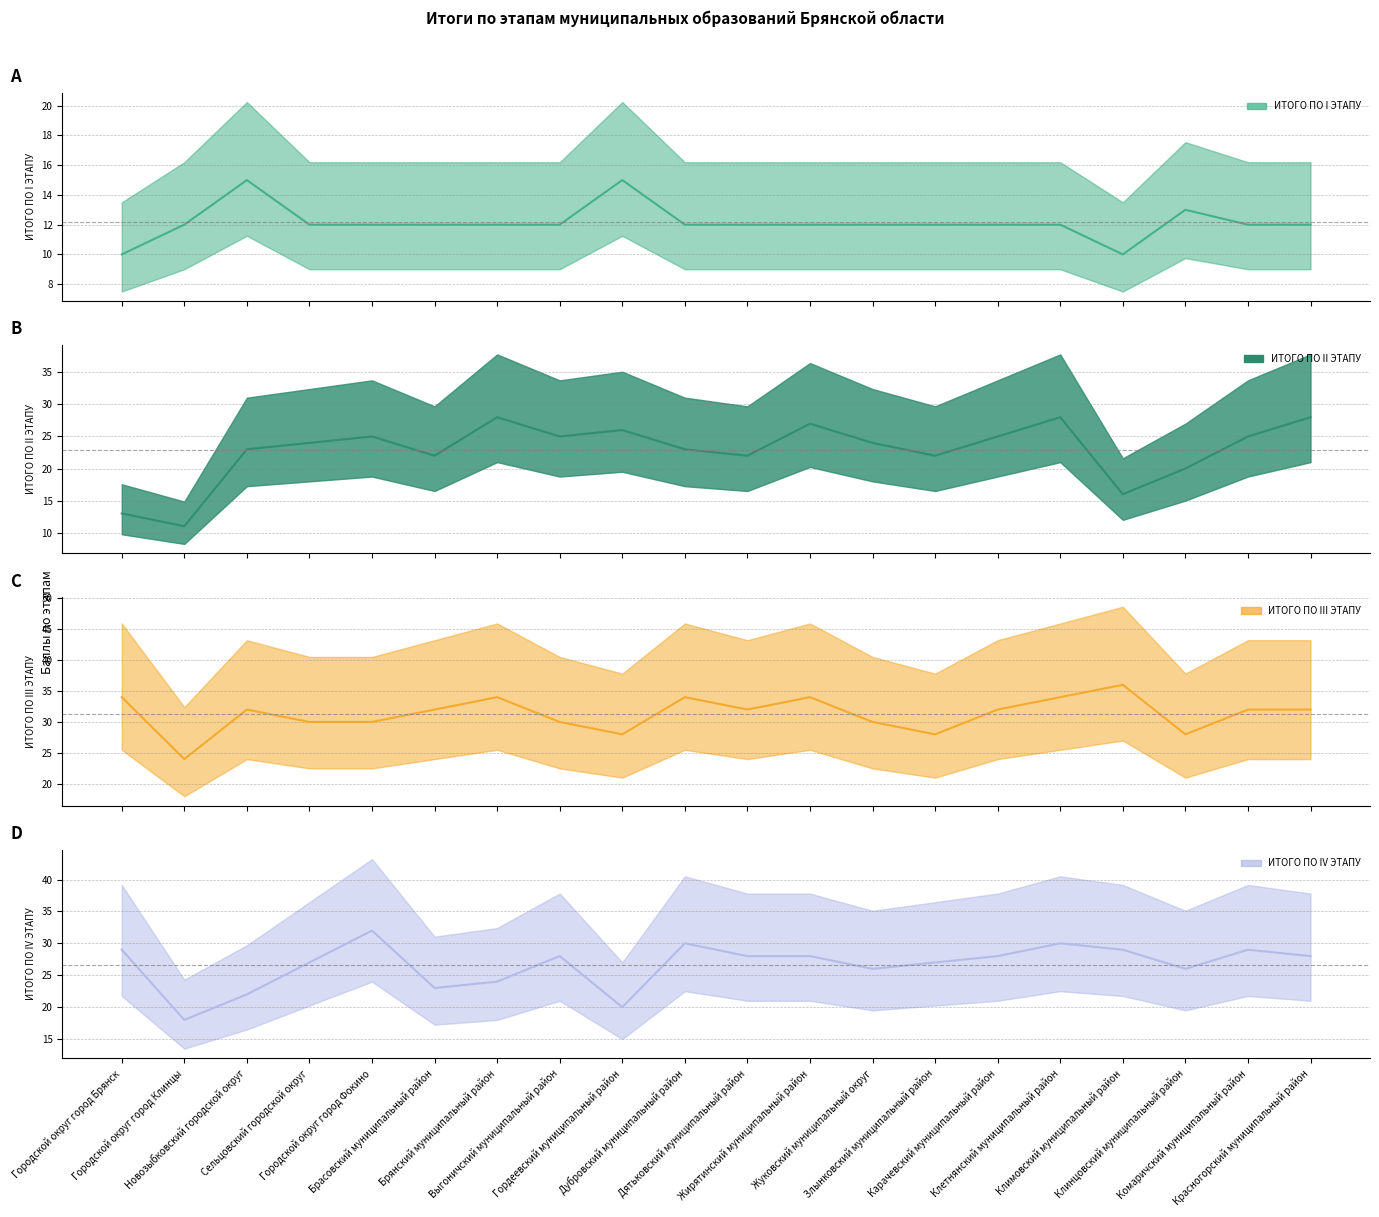

Reading left to right, list all the values displayed in this chart.

ИТОГО ПО I ЭТАПУ: Городской округ город Брянск=10	Городской округ город Клинцы=12	Новозыбковский городской округ=15	Сельцовский городской округ=12	Городской округ город Фокино=12	Брасовский муниципальный район=12	Брянский муниципальный район=12	Выгоничский муниципальный район=12	Гордеевский муниципальный район=15	Дубровский муниципальный район=12	Дятьковский муниципальный район=12	Жирятинский муниципальный район=12	Жуковский муниципальный округ=12	Злынковский муниципальный район=12	Карачевский муниципальный район=12	Клетнянский муниципальный район=12	Климовский муниципальный район=10	Клинцовский муниципальный район=13	Комаричский муниципальный район=12	Красногорский муниципальный район=12
ИТОГО ПО II ЭТАПУ: Городской округ город Брянск=13	Городской округ город Клинцы=11	Новозыбковский городской округ=23	Сельцовский городской округ=24	Городской округ город Фокино=25	Брасовский муниципальный район=22	Брянский муниципальный район=28	Выгоничский муниципальный район=25	Гордеевский муниципальный район=26	Дубровский муниципальный район=23	Дятьковский муниципальный район=22	Жирятинский муниципальный район=27	Жуковский муниципальный округ=24	Злынковский муниципальный район=22	Карачевский муниципальный район=25	Клетнянский муниципальный район=28	Климовский муниципальный район=16	Клинцовский муниципальный район=20	Комаричский муниципальный район=25	Красногорский муниципальный район=28
ИТОГО ПО III ЭТАПУ: Городской округ город Брянск=34	Городской округ город Клинцы=24	Новозыбковский городской округ=32	Сельцовский городской округ=30	Городской округ город Фокино=30	Брасовский муниципальный район=32	Брянский муниципальный район=34	Выгоничский муниципальный район=30	Гордеевский муниципальный район=28	Дубровский муниципальный район=34	Дятьковский муниципальный район=32	Жирятинский муниципальный район=34	Жуковский муниципальный округ=30	Злынковский муниципальный район=28	Карачевский муниципальный район=32	Клетнянский муниципальный район=34	Климовский муниципальный район=36	Клинцовский муниципальный район=28	Комаричский муниципальный район=32	Красногорский муниципальный район=32
ИТОГО ПО IV ЭТАПУ: Городской округ город Брянск=29	Городской округ город Клинцы=18	Новозыбковский городской округ=22	Сельцовский городской округ=27	Городской округ город Фокино=32	Брасовский муниципальный район=23	Брянский муниципальный район=24	Выгоничский муниципальный район=28	Гордеевский муниципальный район=20	Дубровский муниципальный район=30	Дятьковский муниципальный район=28	Жирятинский муниципальный район=28	Жуковский муниципальный округ=26	Злынковский муниципальный район=27	Карачевский муниципальный район=28	Клетнянский муниципальный район=30	Климовский муниципальный район=29	Клинцовский муниципальный район=26	Комаричский муниципальный район=29	Красногорский муниципальный район=28